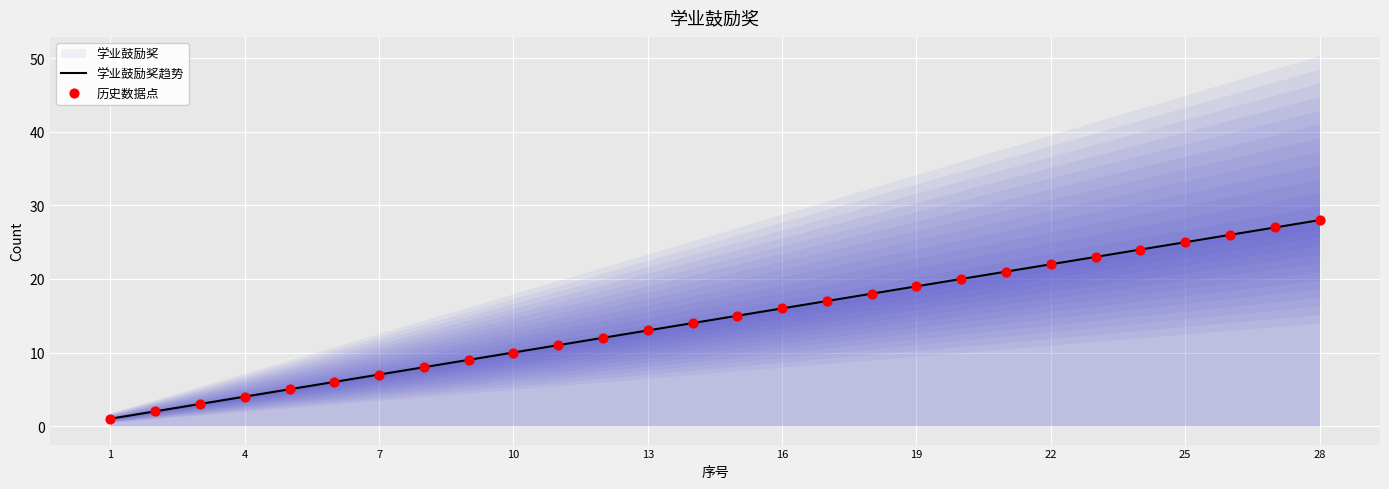

Is it true that 学业鼓励奖趋势 equals 9 at 28?

False